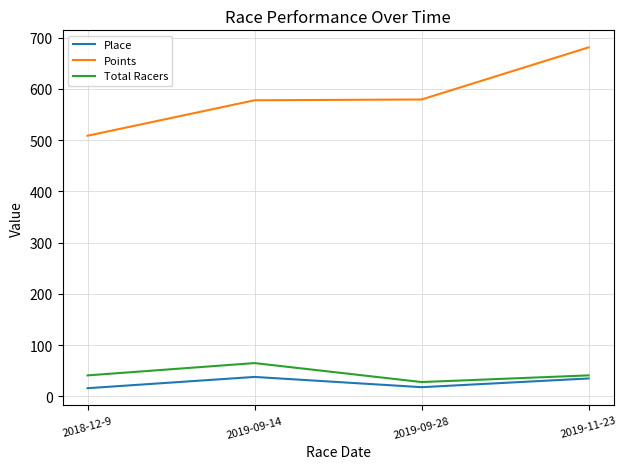

What are all the series names shown in the legend?

Place, Points, Total Racers